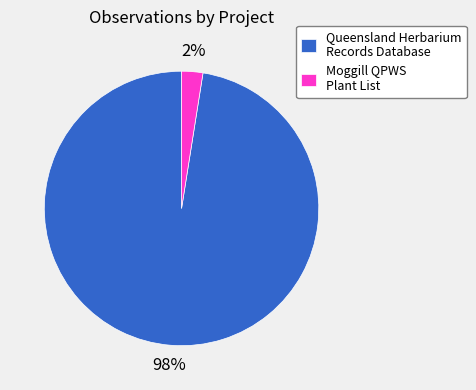

Rank the categories by value from highest to lowest.

Queensland Herbarium Records Database, Moggill QPWS Plant List